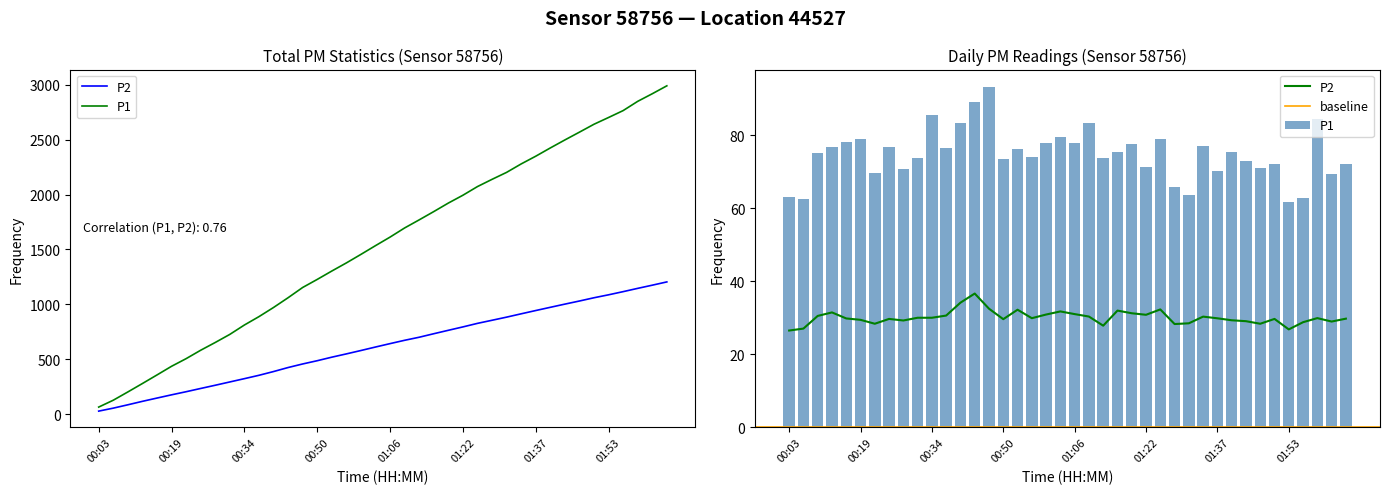

List the labels in order of P2 value, smallest first.

00:03, 01:53, 00:06, 01:12, 01:28, 00:22, 01:47, 01:31, 01:56, 02:02, 01:44, 00:28, 01:41, 00:19, 00:50, 00:25, 01:50, 02:06, 00:16, 01:37, 00:56, 01:59, 00:31, 00:34, 01:34, 01:09, 00:09, 00:37, 01:22, 01:00, 01:06, 01:19, 00:12, 01:03, 01:15, 00:53, 01:25, 00:47, 00:41, 00:44